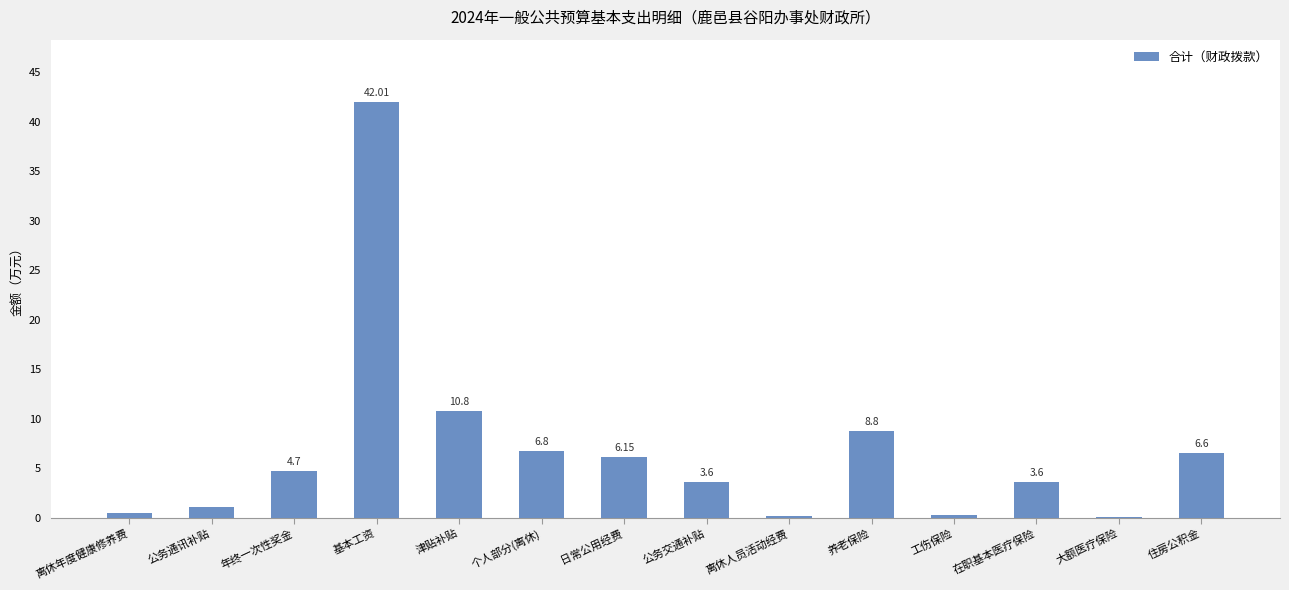

Are the bars horizontal?

No